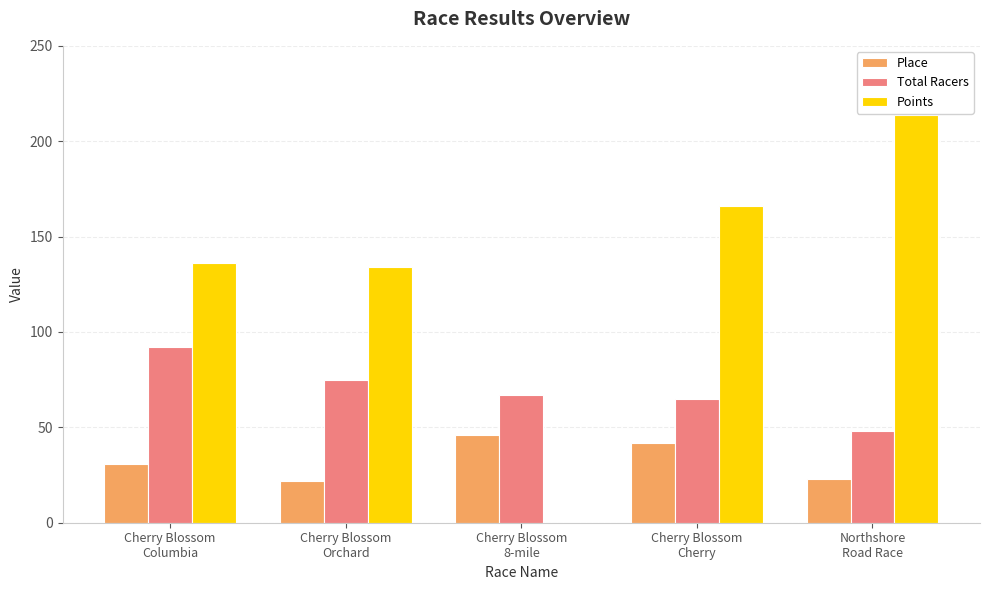

Which series has the largest total across all categories?

Points